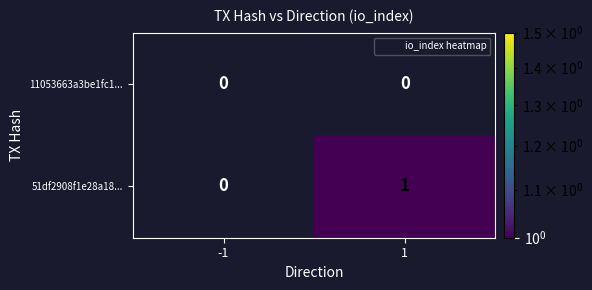

Reading left to right, list all the values displayed in this chart.

11053663a3be1fc1...: 0	0
51df2908f1e28a18...: 0	1